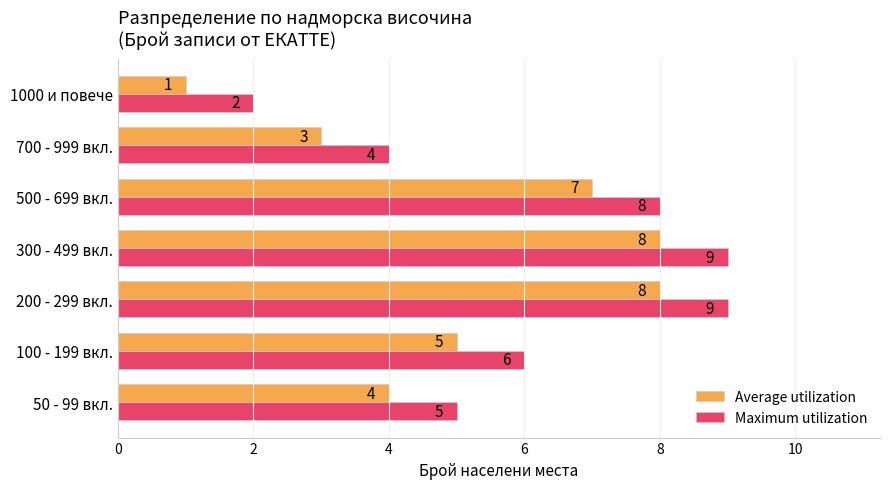

Is it true that Average utilization equals 7 at 500 - 699 вкл.?

True